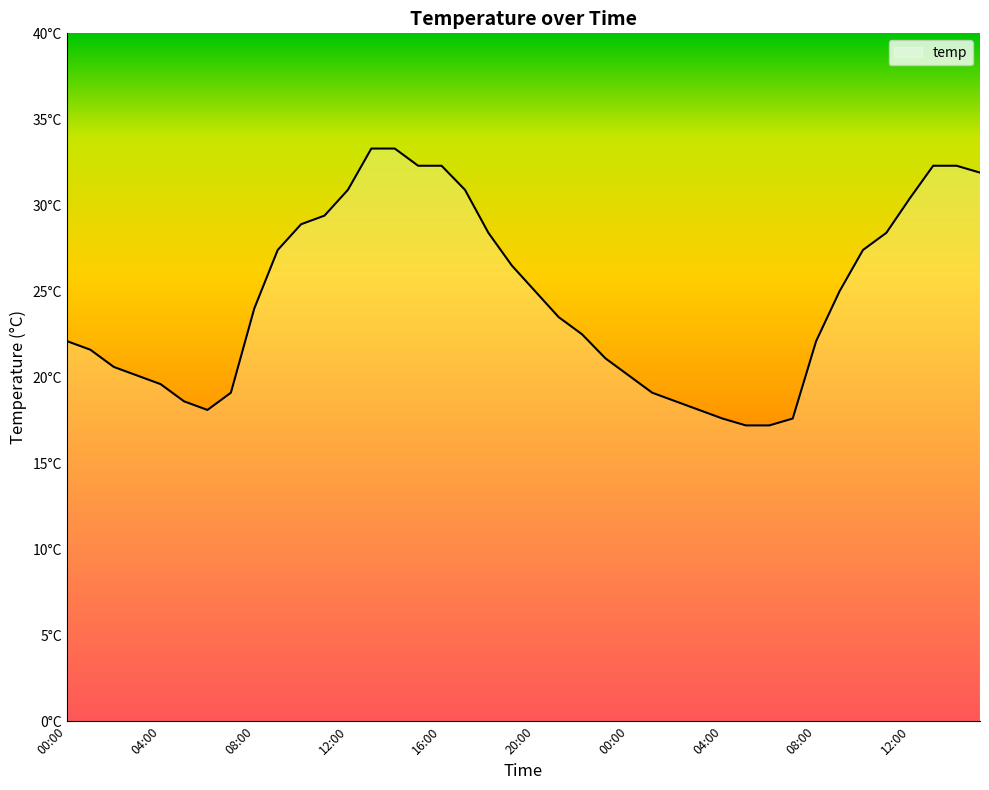

Reading right to left, extract all data points from this chart.

15:00=31.9	14:00=32.3	13:00=32.3	12:00=30.4	11:00=28.4	10:00=27.4	09:00=25.0	08:00=22.1	07:00=17.6	06:00=17.2	05:00=17.2	04:00=17.6	03:00=18.1	02:00=18.6	01:00=19.1	00:00=20.1	23:00=21.1	22:00=22.5	21:00=23.5	20:00=25.0	19:00=26.5	18:00=28.4	17:00=30.9	16:00=32.3	15:00=32.3	14:00=33.3	13:00=33.3	12:00=30.9	11:00=29.4	10:00=28.9	09:00=27.4	08:00=24.0	07:00=19.1	06:00=18.1	05:00=18.6	04:00=19.6	03:00=20.1	02:00=20.6	01:00=21.6	00:00=22.1